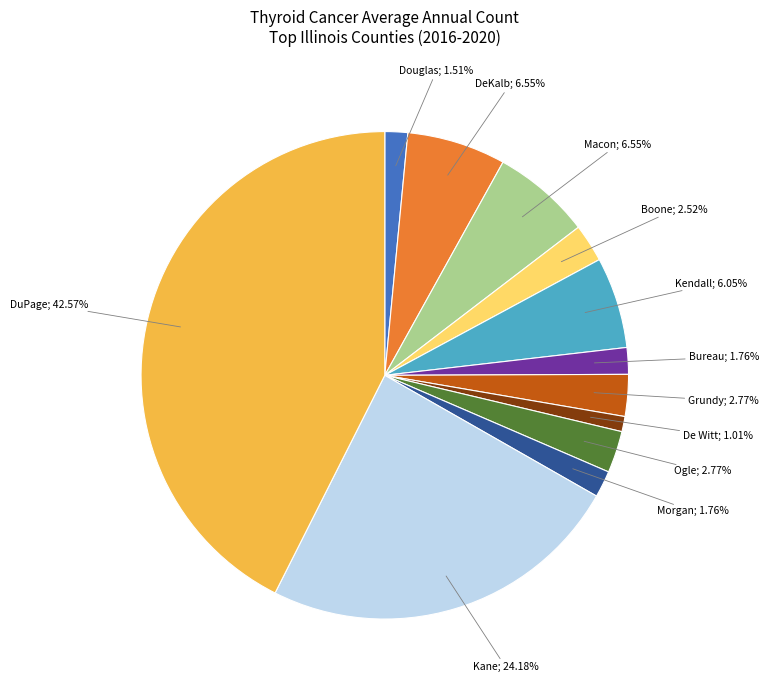

Is there a majority slice in this chart?

No